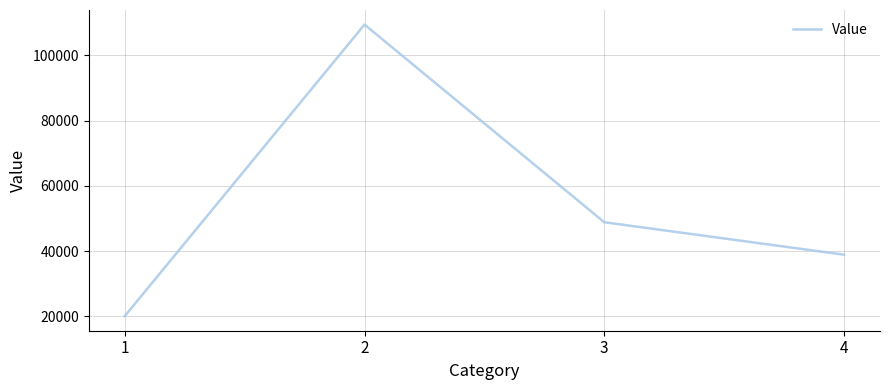

What is the sum of all values?

217271